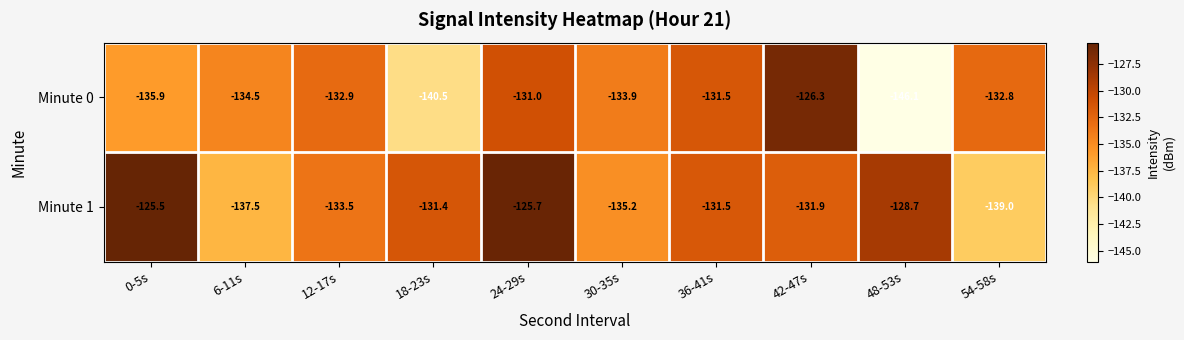

At 12-17s, list the series in order from smallest to largest.

Minute 1, Minute 0